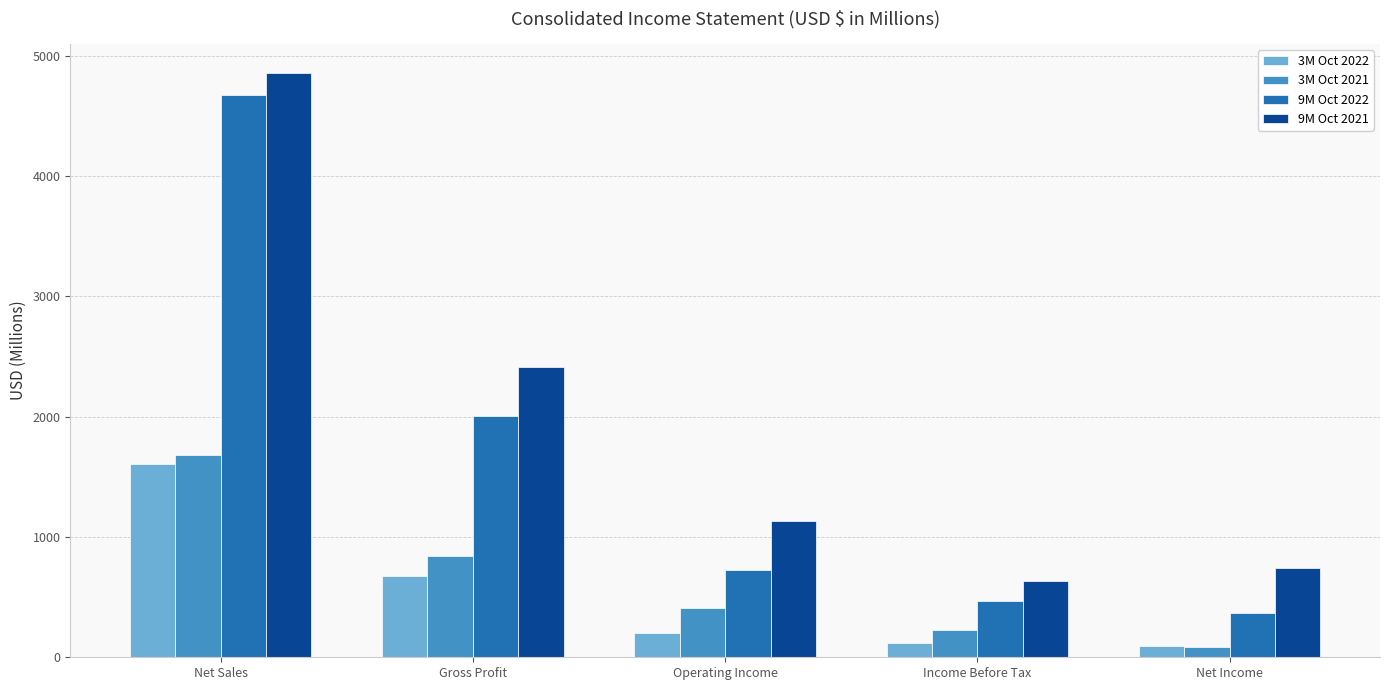

The value of 9M Oct 2022 at Net Income is 366. True or false?

True